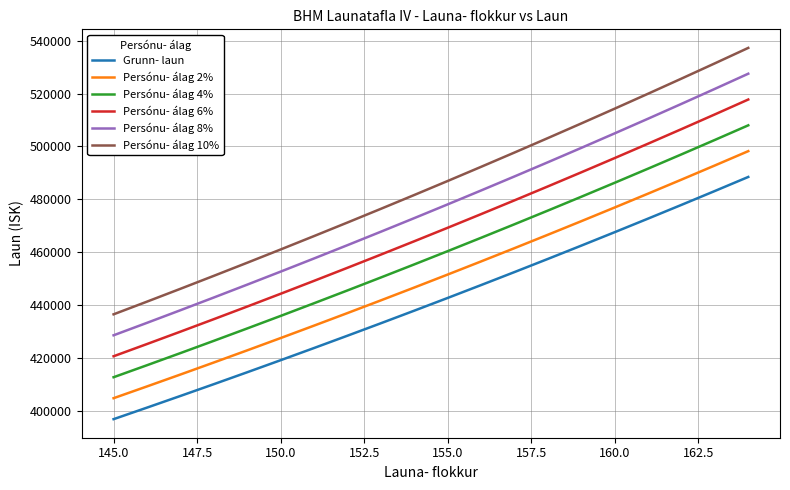

Which series has the largest total across all categories?

Persónu- álag 10%